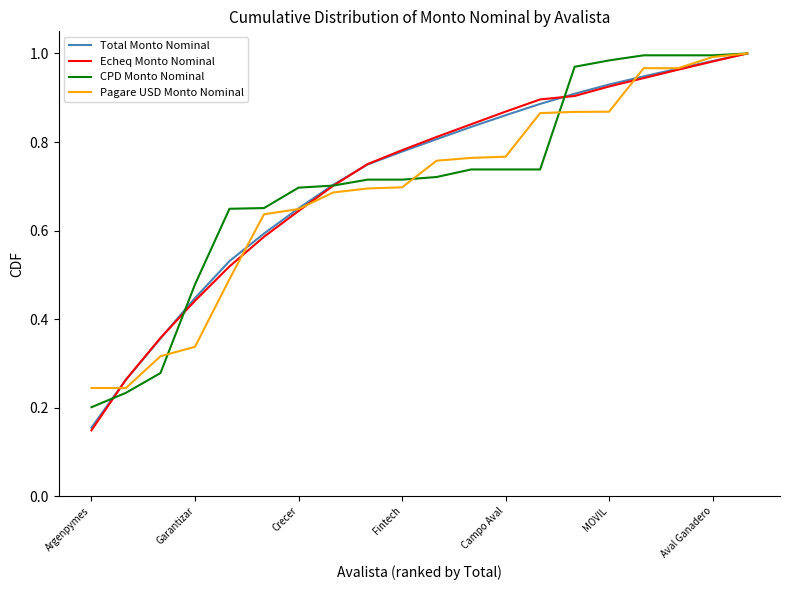

Does the chart have visible grid lines?

No